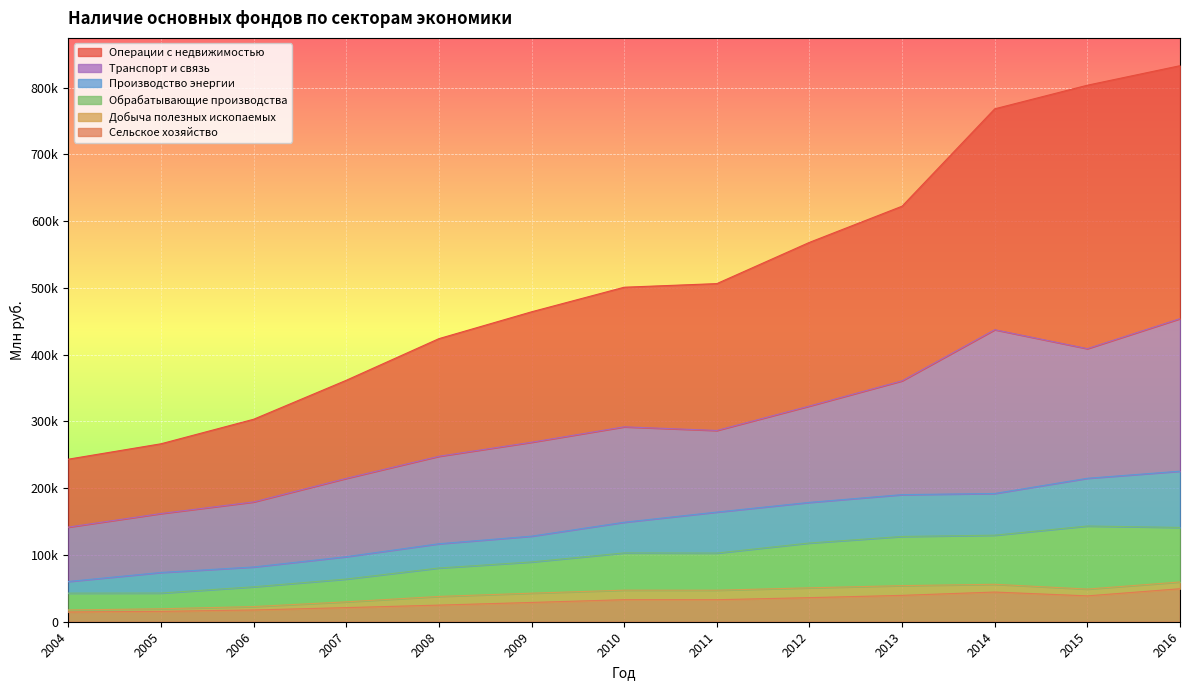

True or false: Операции с недвижимостью has a value of 585522 at 2007.

False